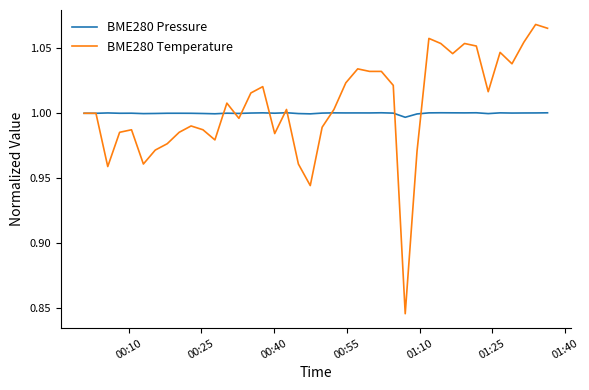

List the series in order of their peak value, highest first.

BME280 Temperature, BME280 Pressure